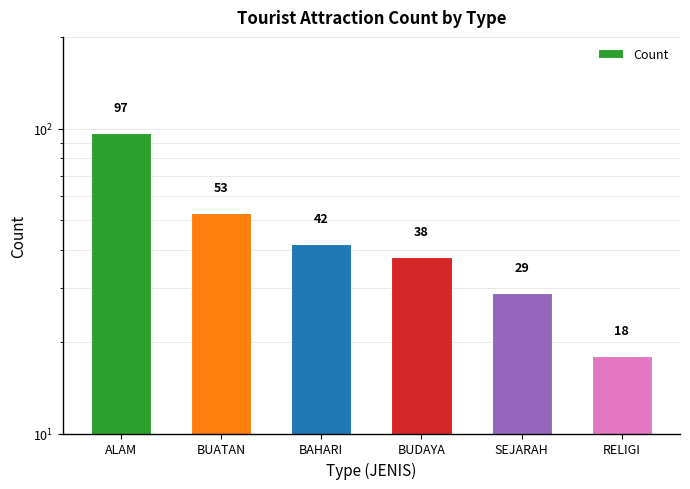

Reading right to left, extract all data points from this chart.

18	29	38	42	53	97